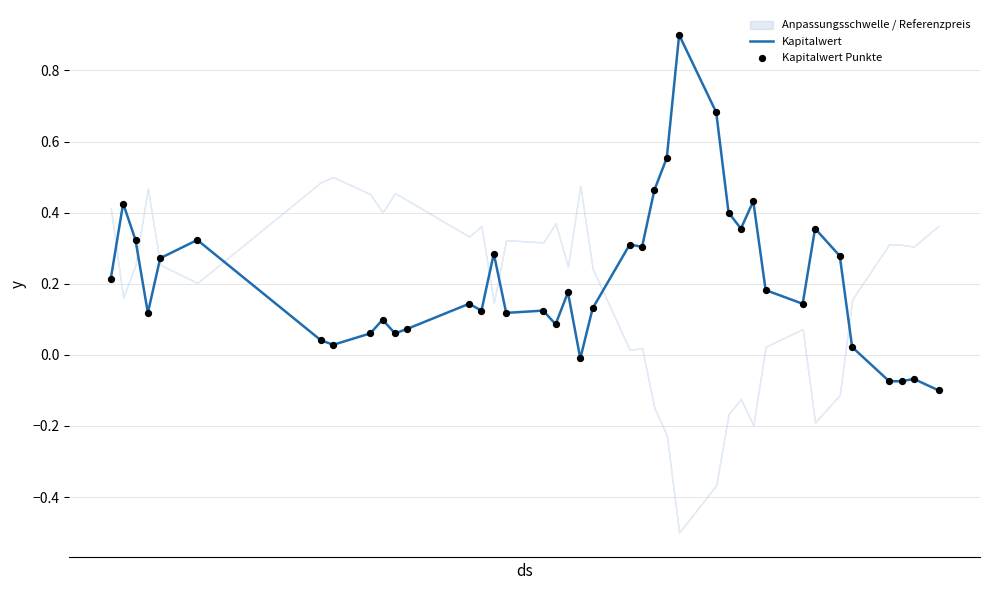

What is the highest value of the Kapitalwert series?

0.9